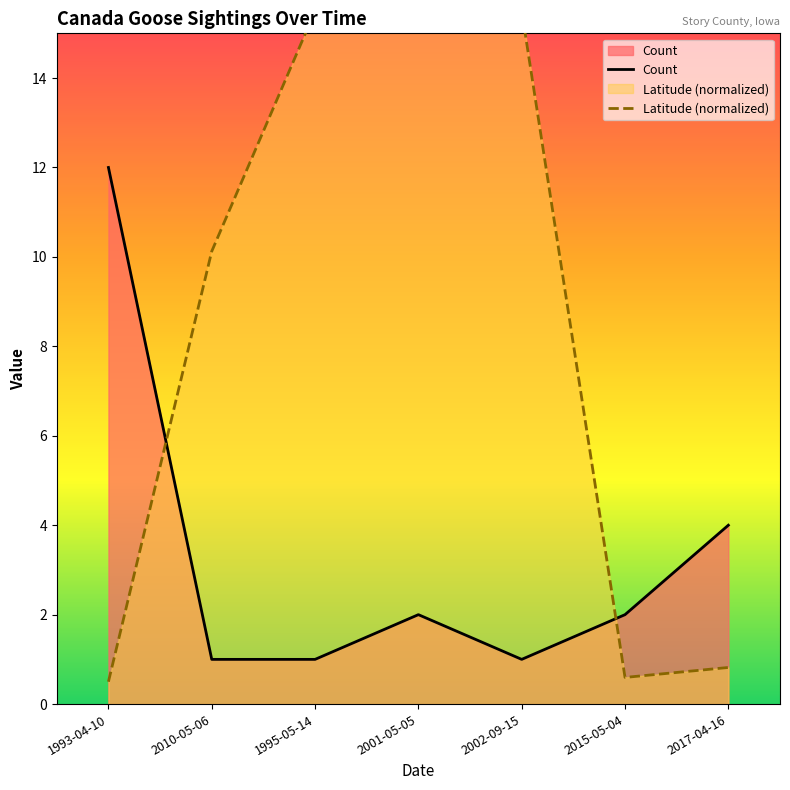

What position from the left is 2010-05-06?

2